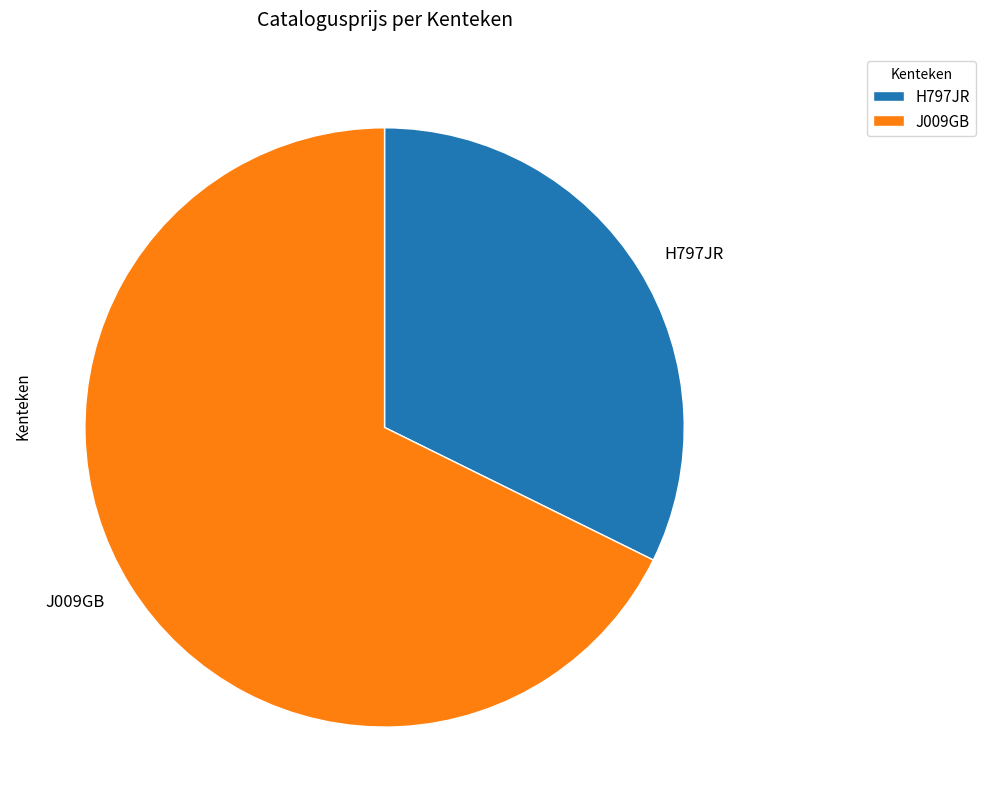

What is the smallest slice in the pie chart?

H797JR